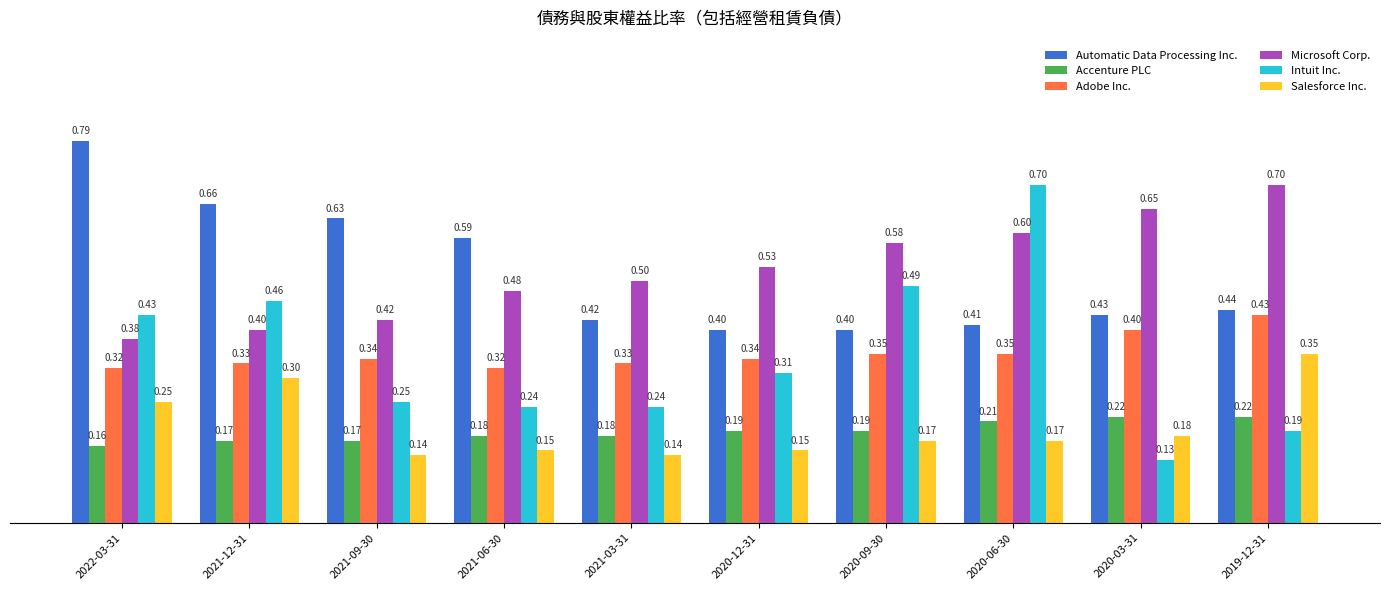

What is the difference between the second highest and minimum values in the Automatic Data Processing Inc. series?

0.3